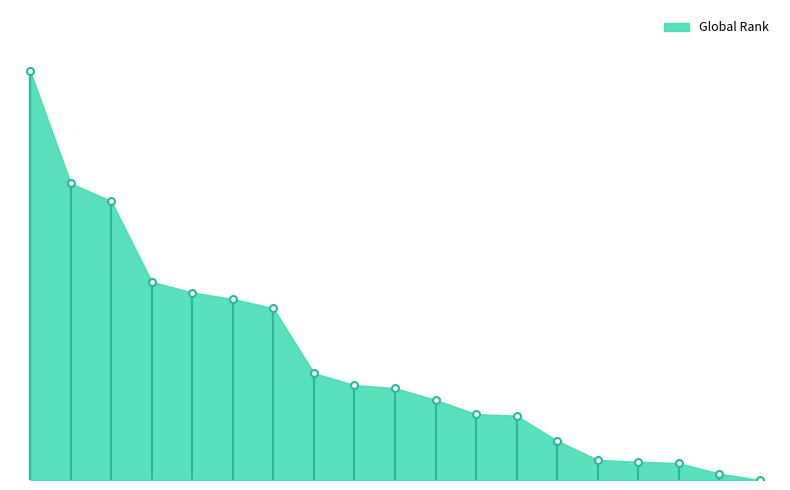

What is the smallest value displayed?

4868